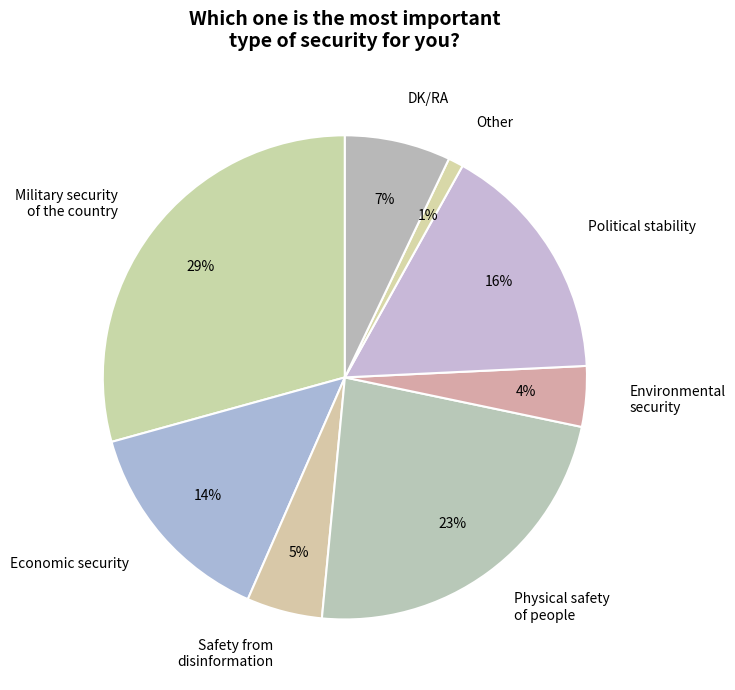

To the nearest percent, what is the average slice percentage?

12%